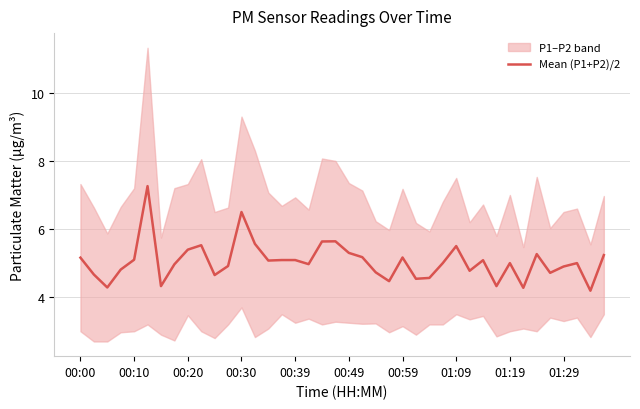

What position from the left is 18?

19